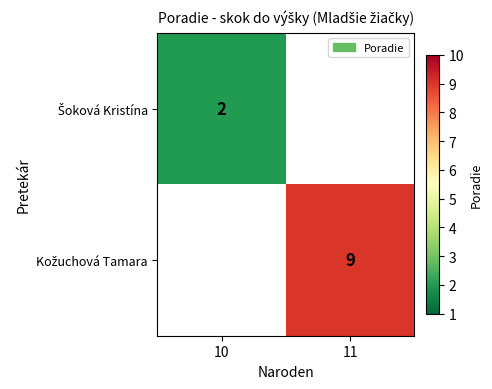

How many positive values does the Kožuchová Tamara series have?

1